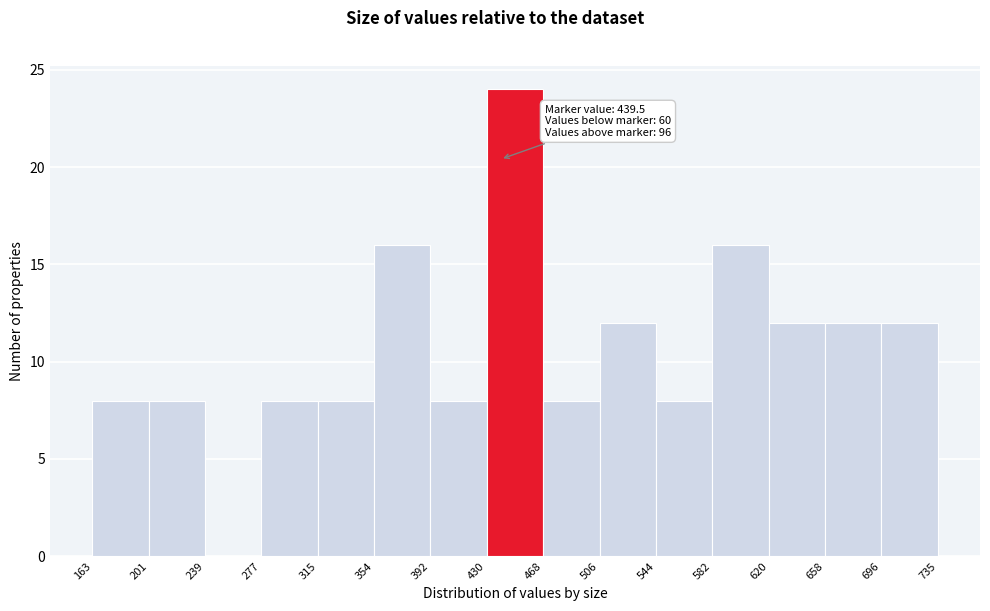

Over which range of the x-axis is the bar tallest?

430 to 468